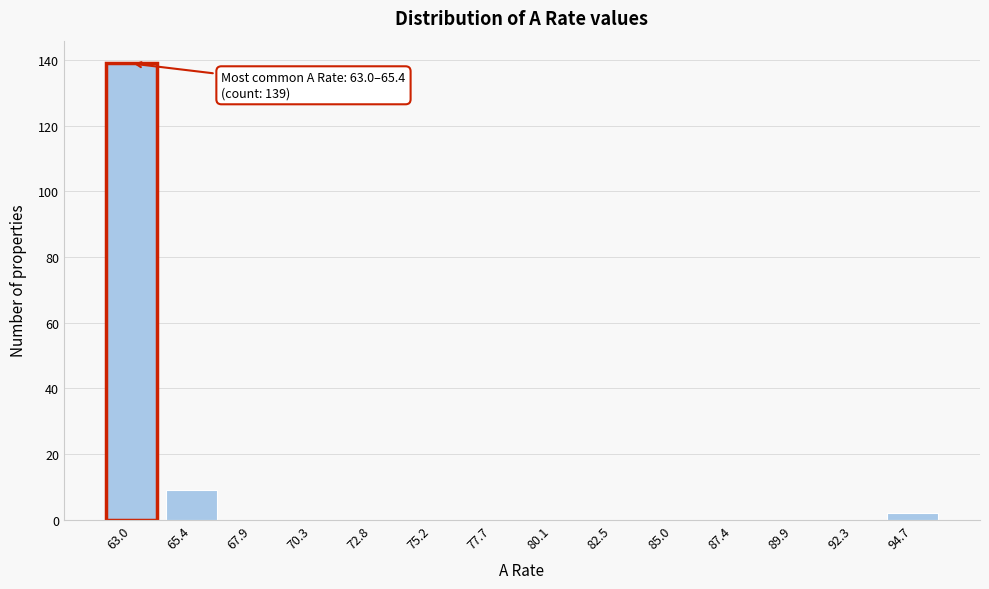

Reading left to right, transcribe all the data shown in this chart.

63.0=139	65.4=9	67.9=0	70.3=0	72.8=0	75.2=0	77.7=0	80.1=0	82.5=0	85.0=0	87.4=0	89.9=0	92.3=0	94.7=2